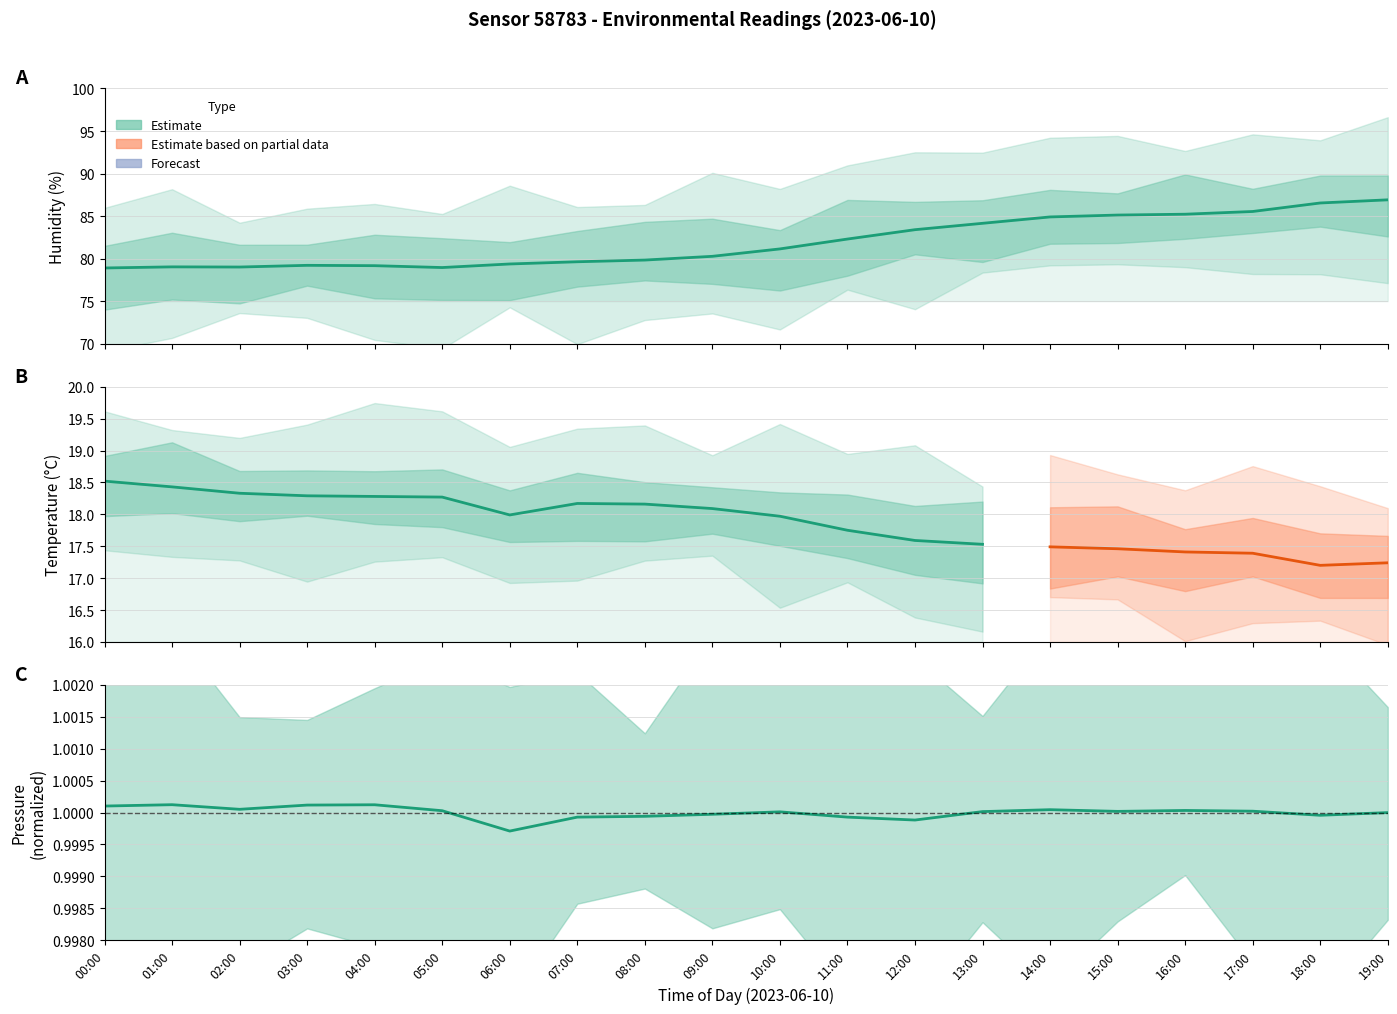

Is it true that pressure_norm equals 0.3 at 11:00?

False